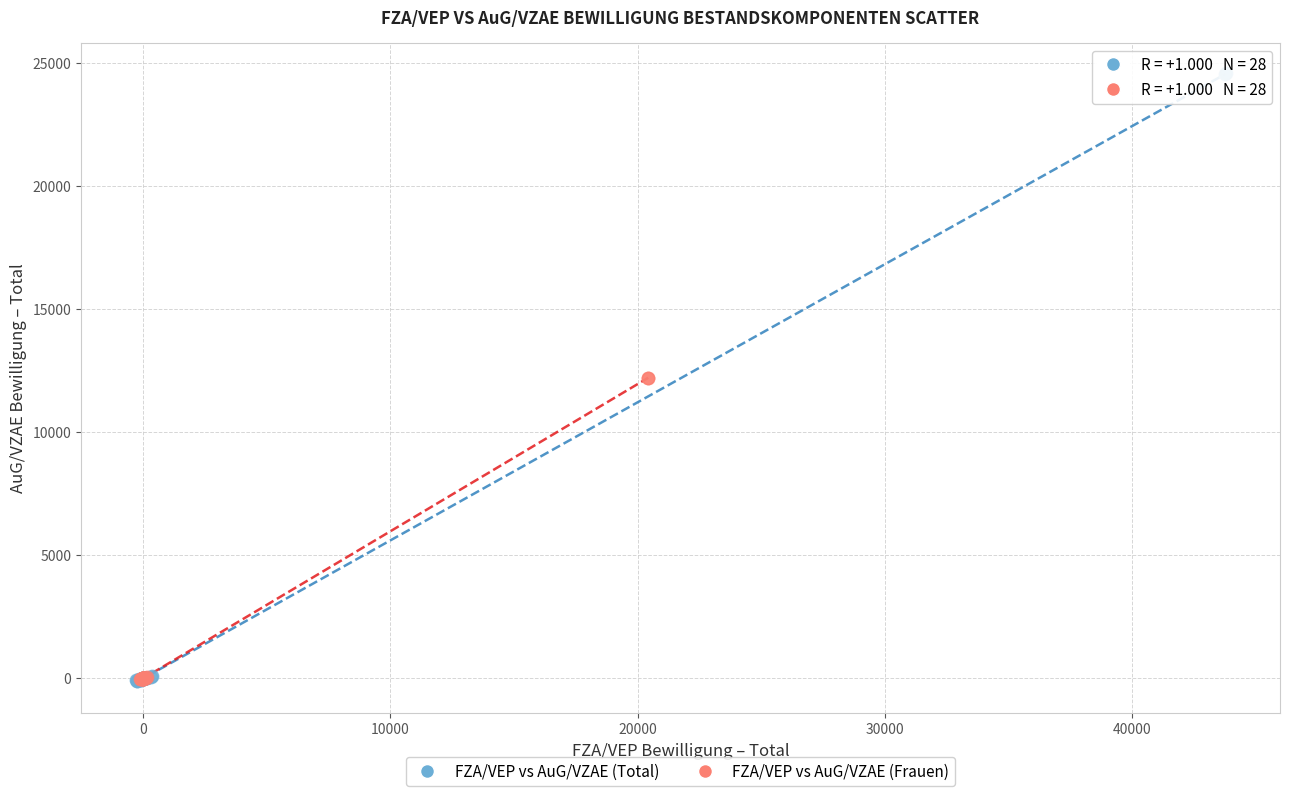

Which series has the widest spread of Y values?

FZA/VEP vs AuG/VZAE (Total)